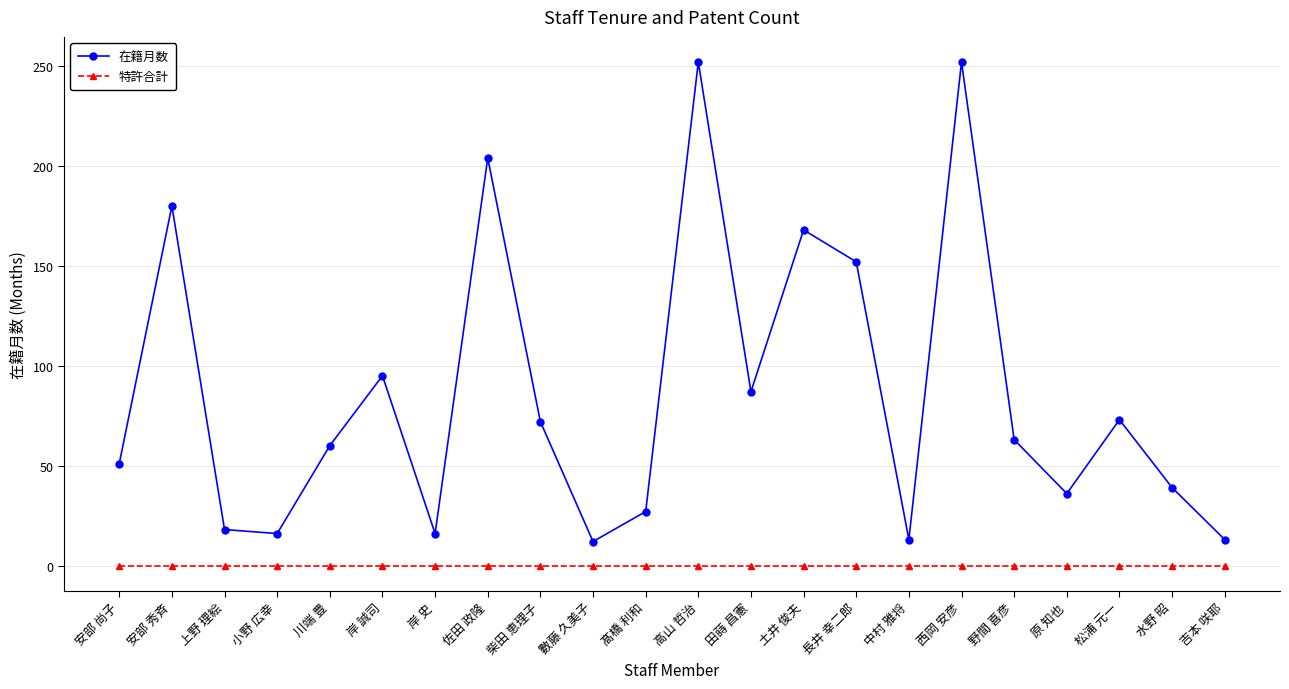

What is the difference between the second highest and second lowest values in the 在籍月数 series?

239